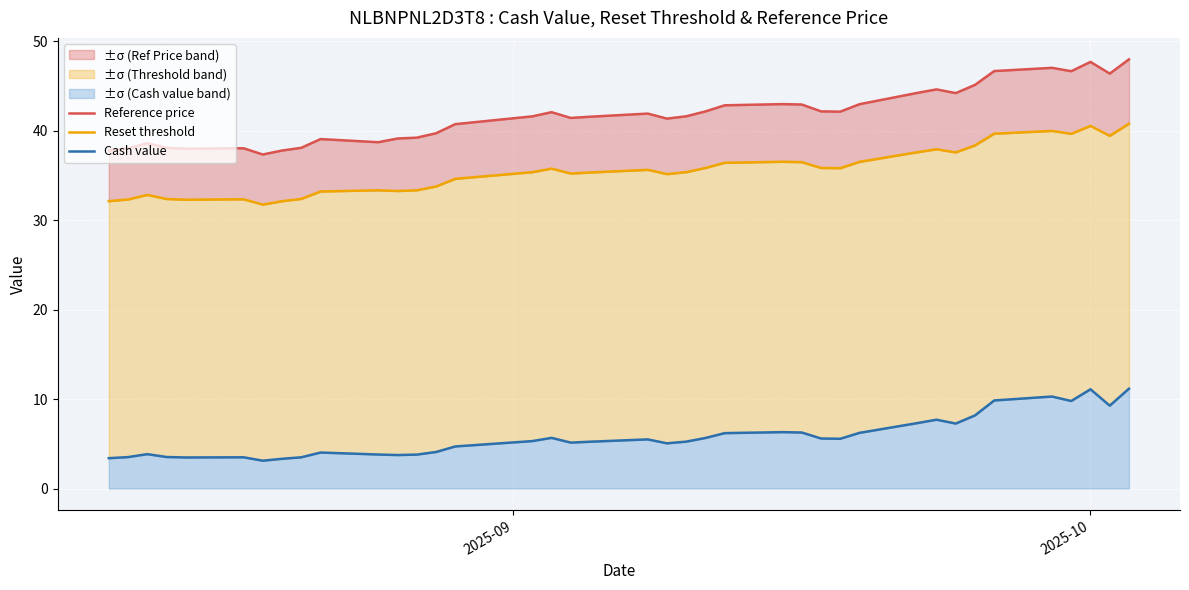

Is the value of Reset threshold at 33 greater than the value of Reference price at 28?

No